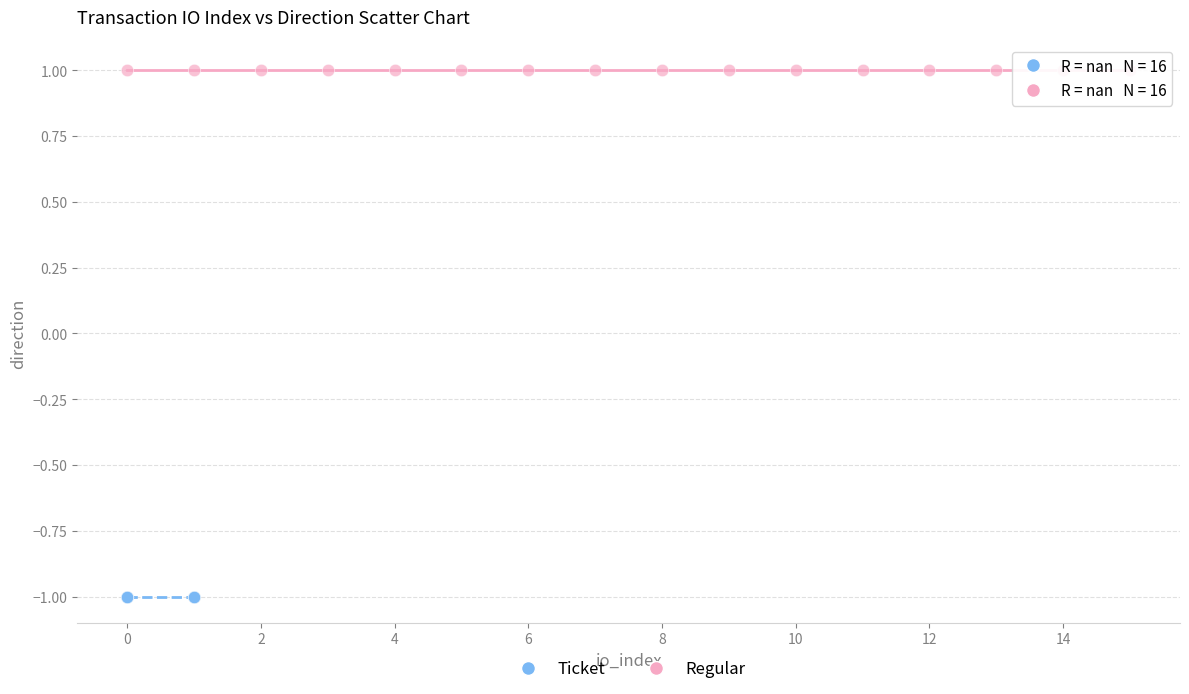

Which series contains the lowest Y value?

Ticket